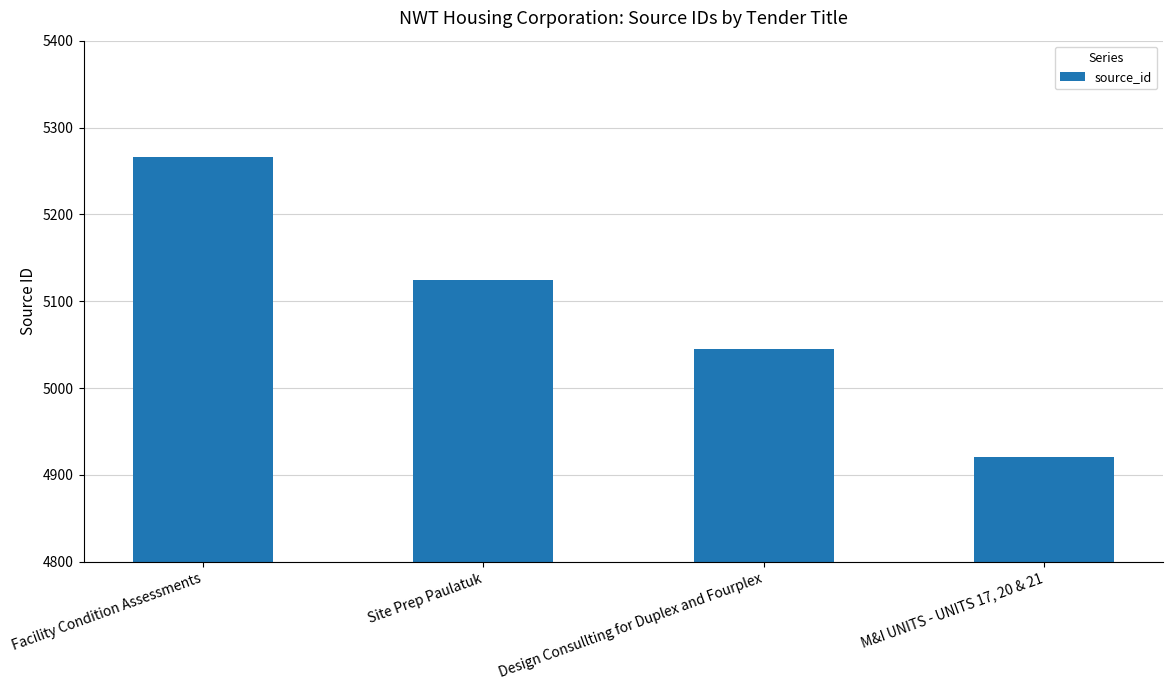

What is the change in value from Site Prep Paulatuk to M&I UNITS - UNITS 17, 20 & 21?

-203